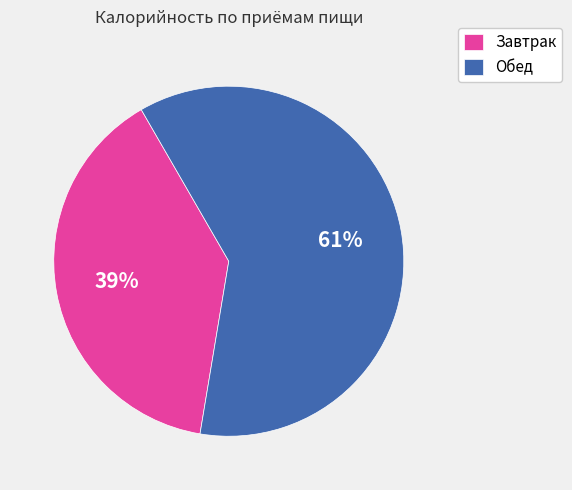

To the nearest percent, what percentage of the pie is Завтрак?

39%